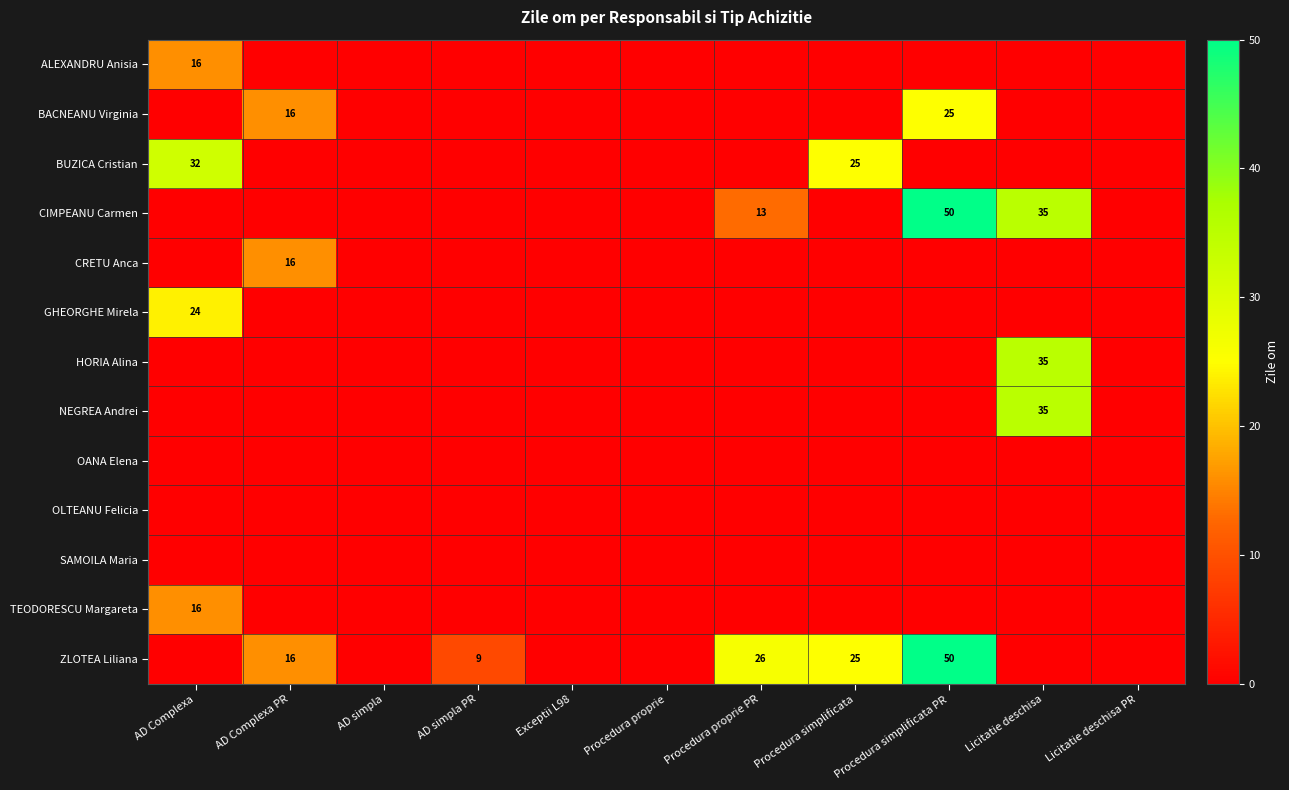

At how many categories does at least one series exceed 37?

1